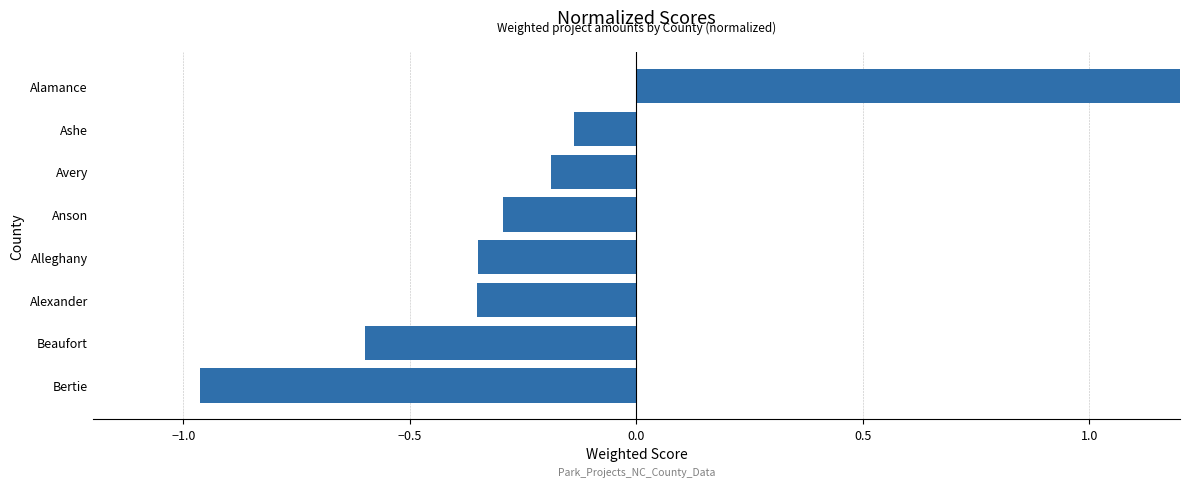

Reading left to right, what are all the values shown in this chart?

-1.0	-0.6	-0.4	-0.3	-0.3	-0.2	-0.1	2.9